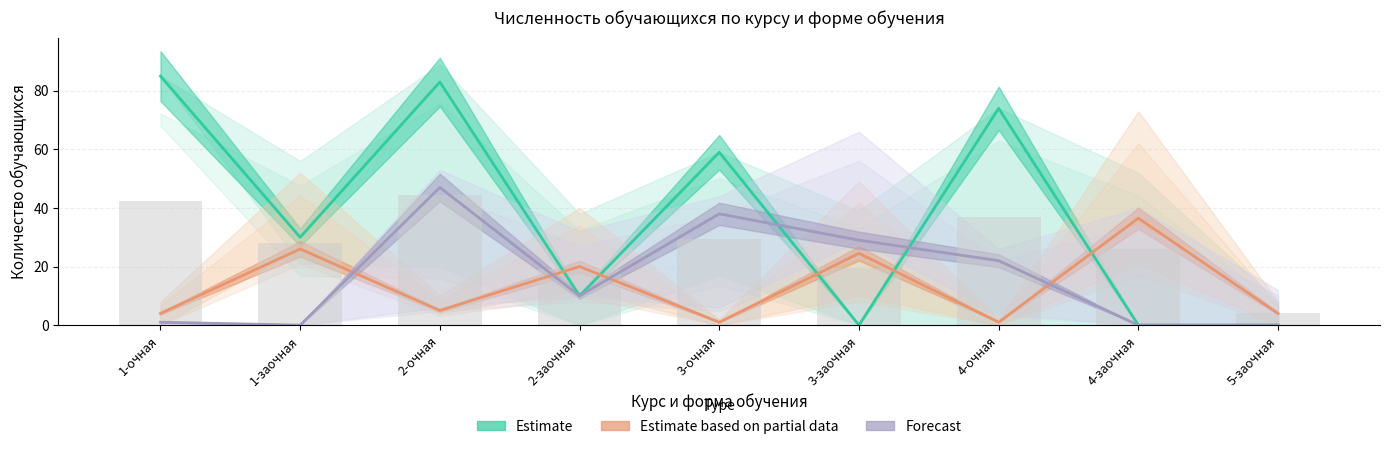

Where does the Forecast series first go above 10?

2-очная